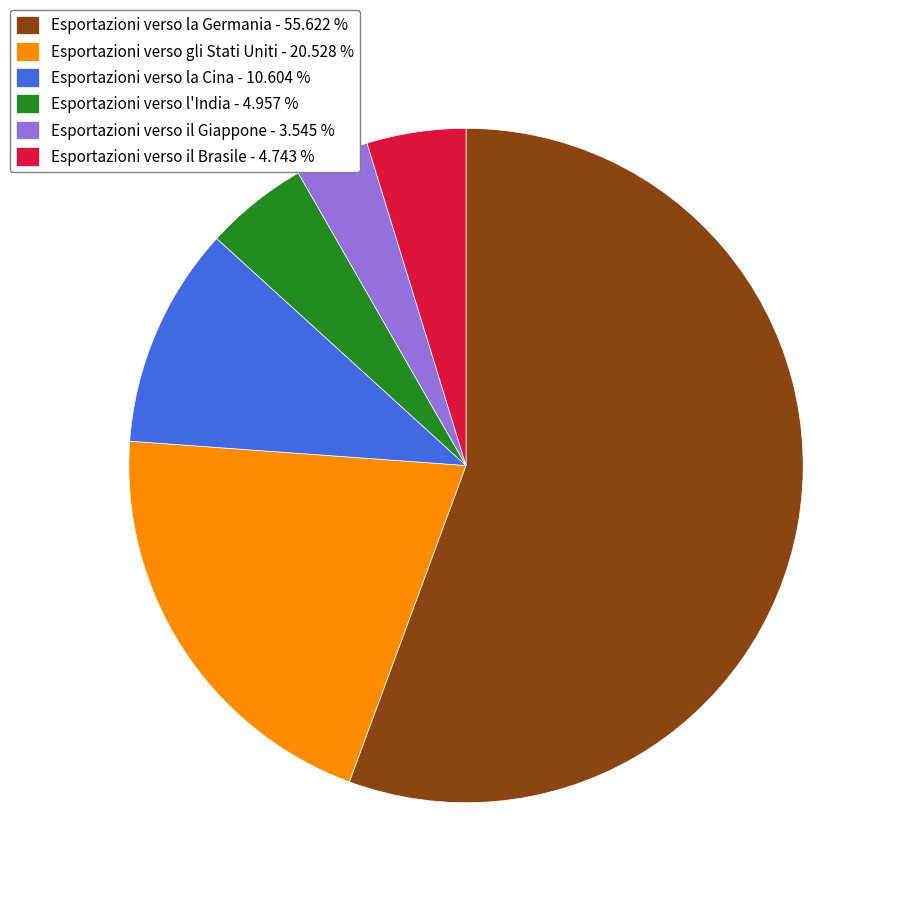

Between Esportazioni verso l'India - 4.957 % and Esportazioni verso la Germania - 55.622 %, which is larger?

Esportazioni verso la Germania - 55.622 %